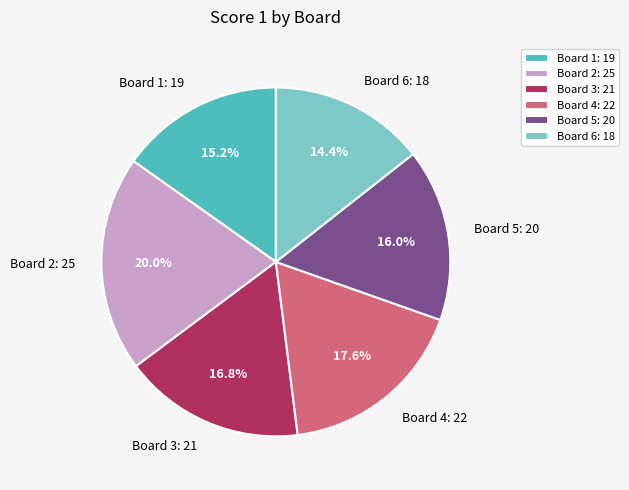

What is the smallest slice in the pie chart?

Board 6: 18